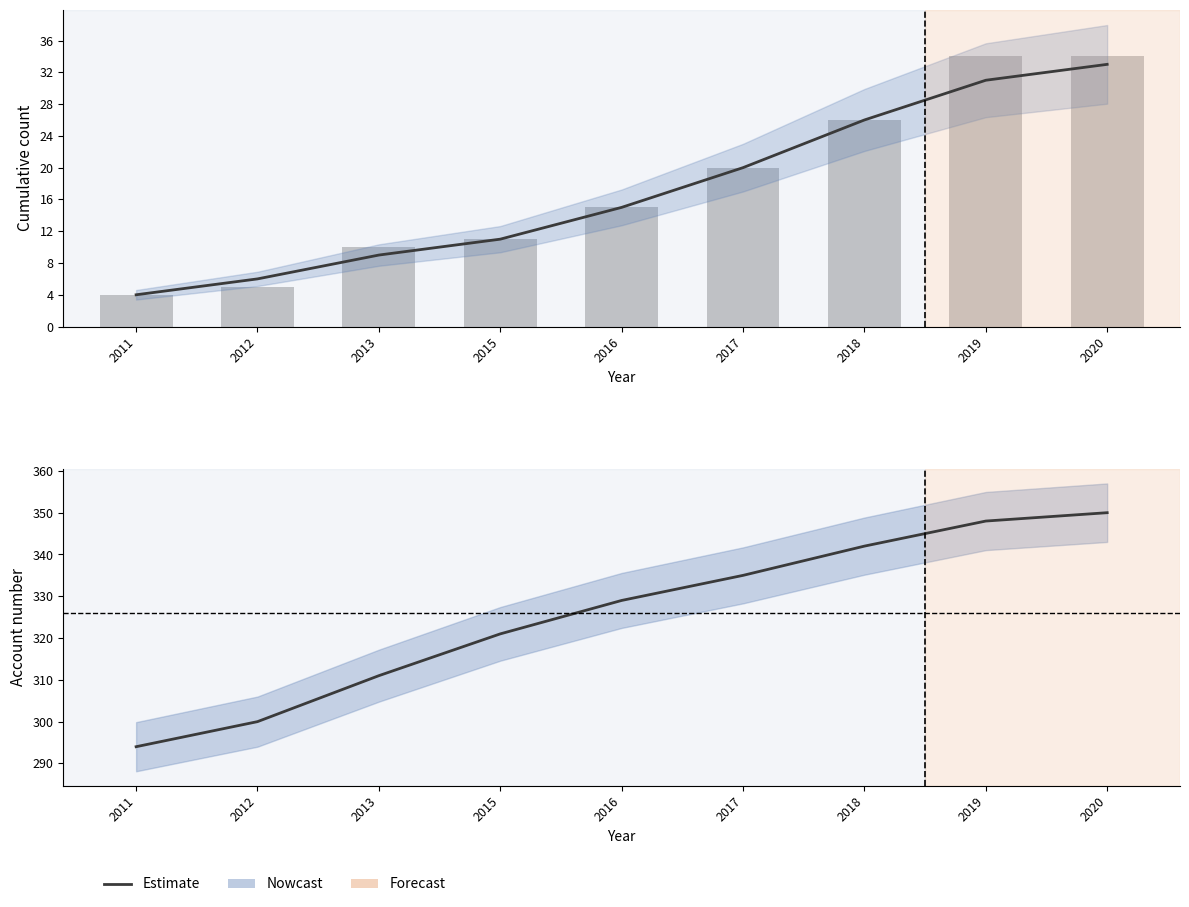

True or false: Cumulative registrations has a value of 46 at 2020.

False